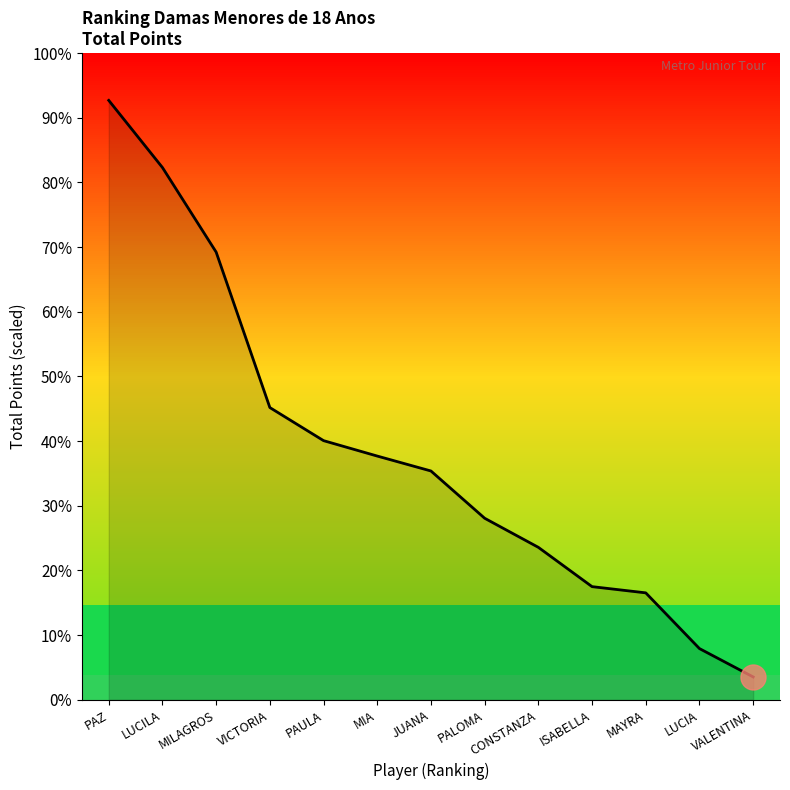

List the labels in order of value, smallest first.

VALENTINA, LUCIA, MAYRA, ISABELLA, CONSTANZA, PALOMA, JUANA, MIA, PAULA, VICTORIA, MILAGROS, LUCILA, PAZ